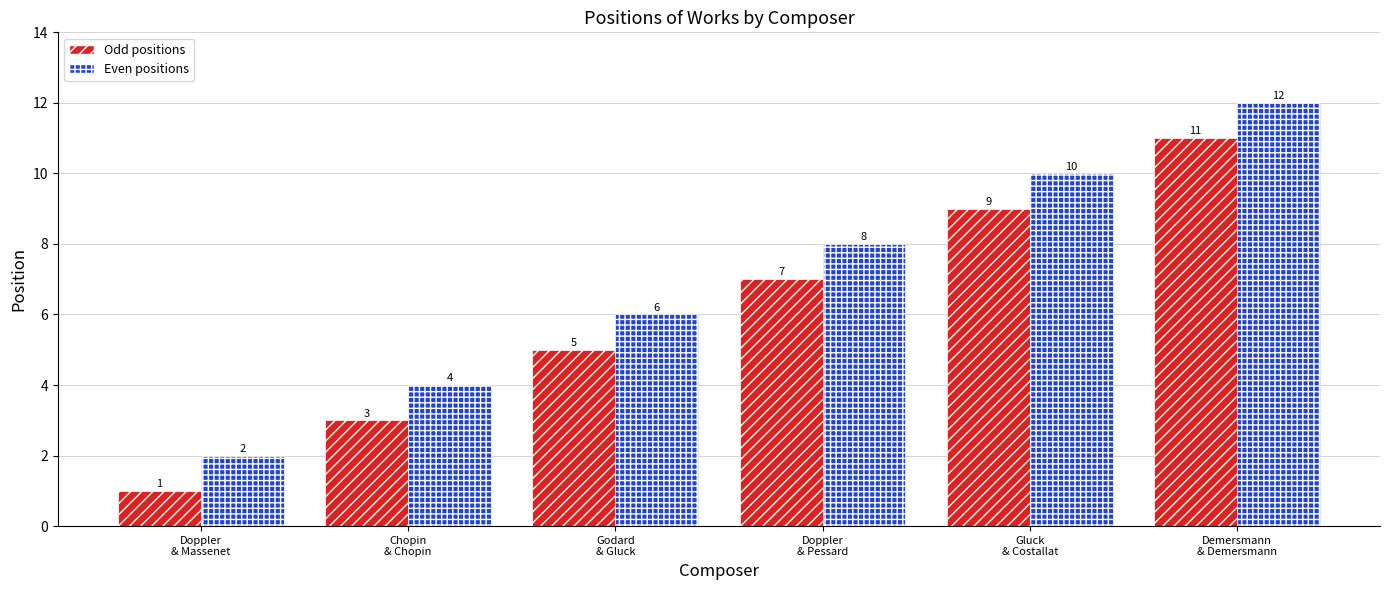

Count the Even positions values in the range 4 to 10.

4